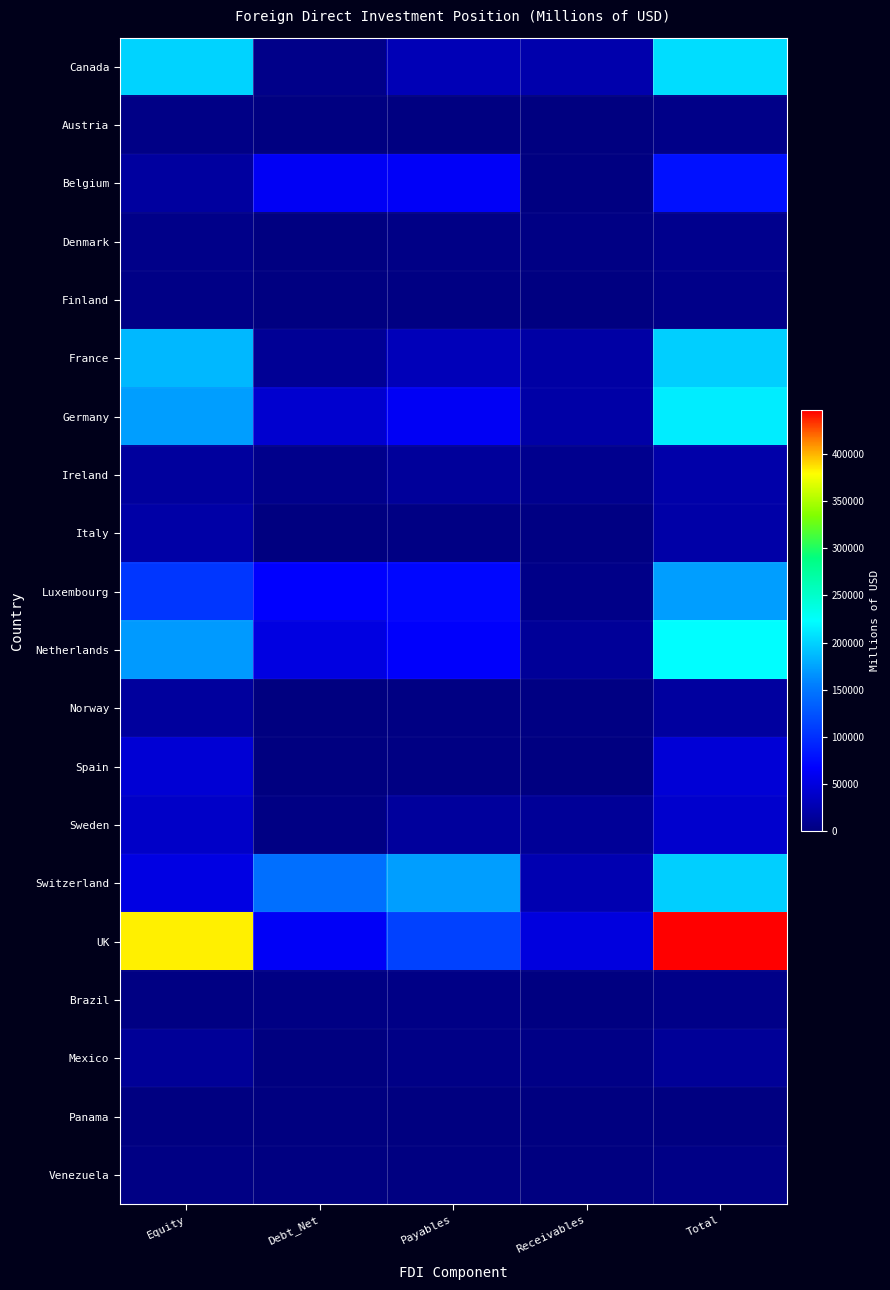

Between Payables and Total, which series saw the biggest shift?

UK